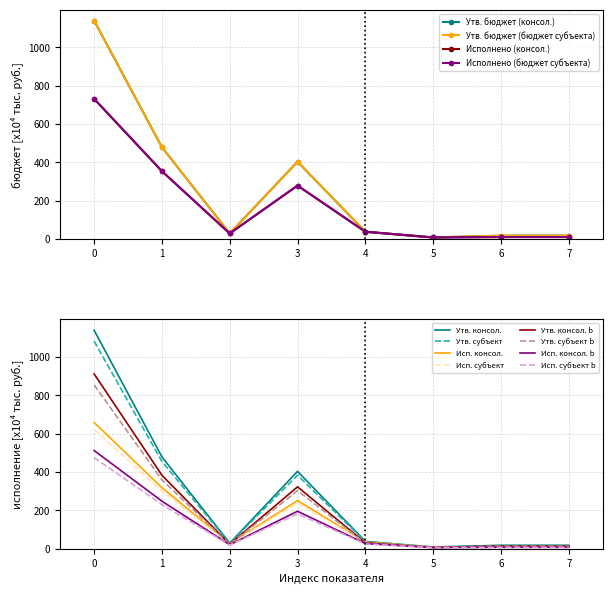

What is the highest value of the Утв. субъект series?

1083.3